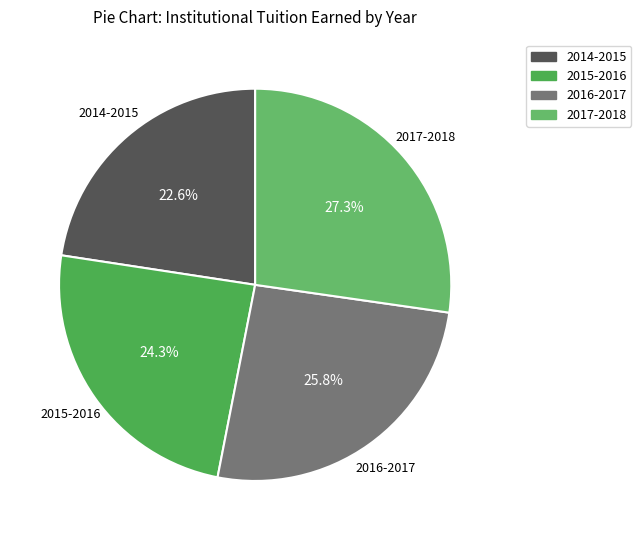

What percentage is the 2016-2017 slice, to the nearest percent?

26%